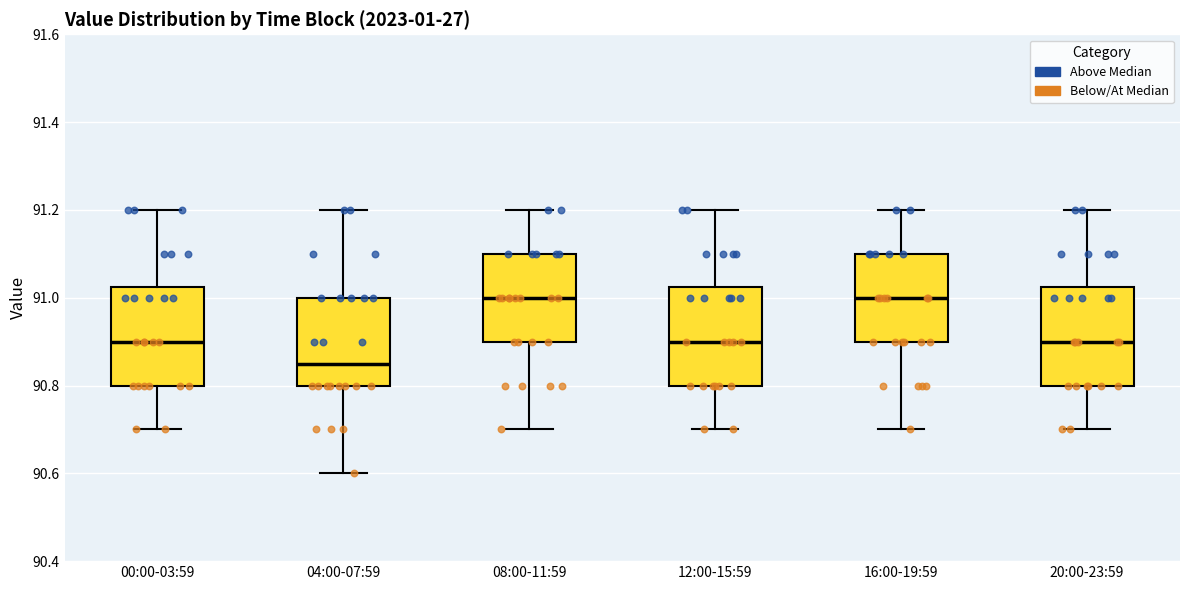

Which box has the lowest median line?

04:00-07:59